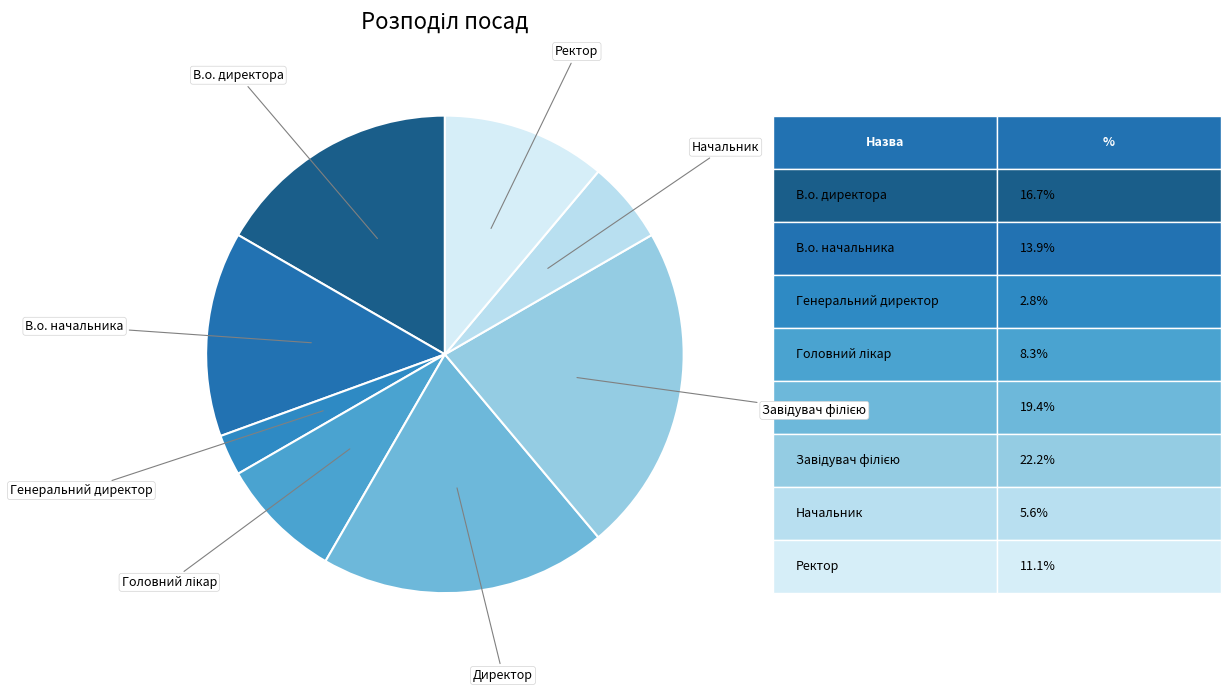

Count the number of slices in the pie.

8